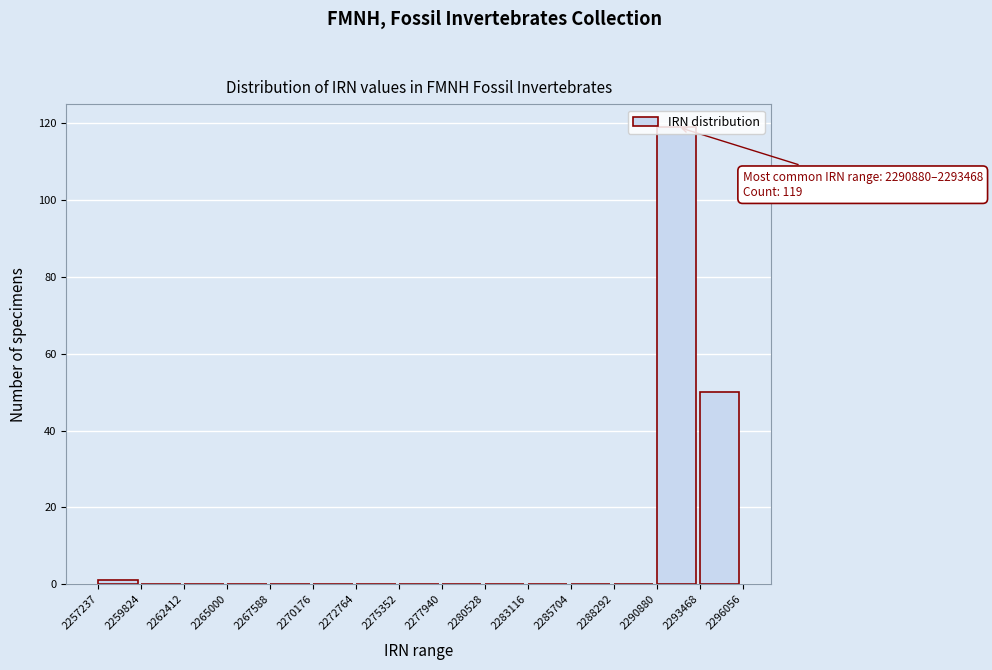

Over which range of the x-axis is the bar tallest?

2290880 to 2293468